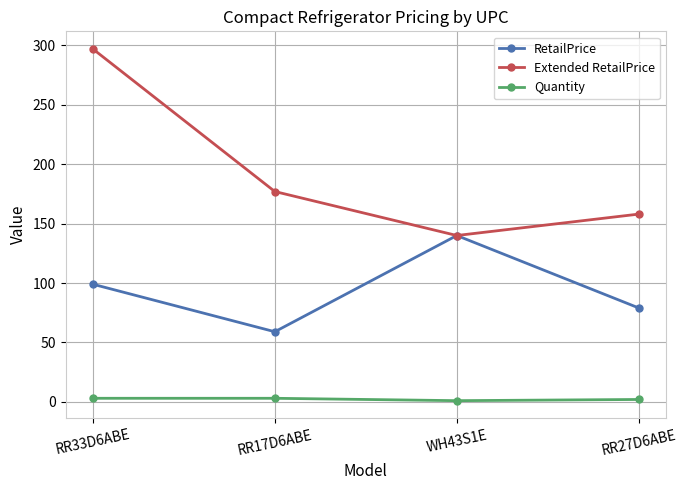

Which series has the widest spread of values?

Extended RetailPrice